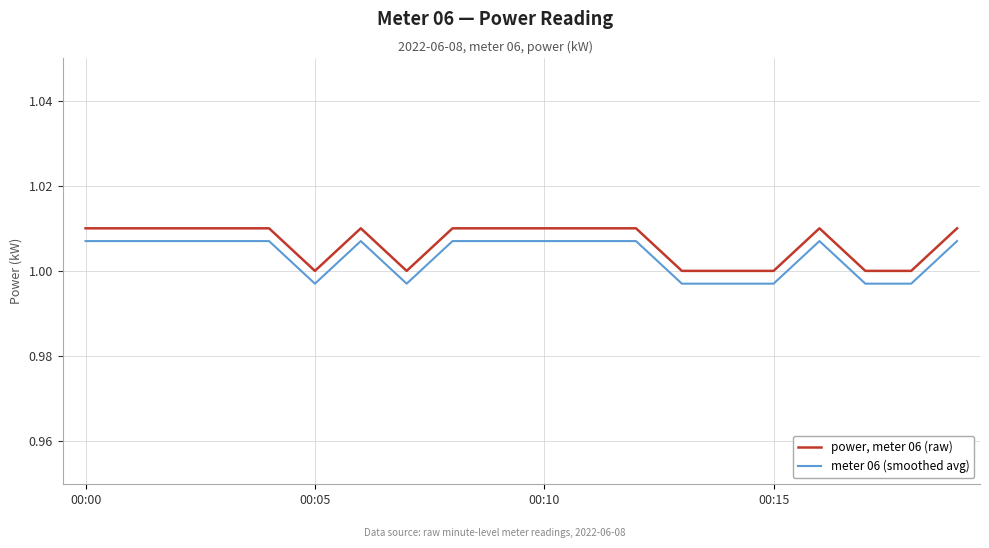

How many lines are shown in the chart?

2